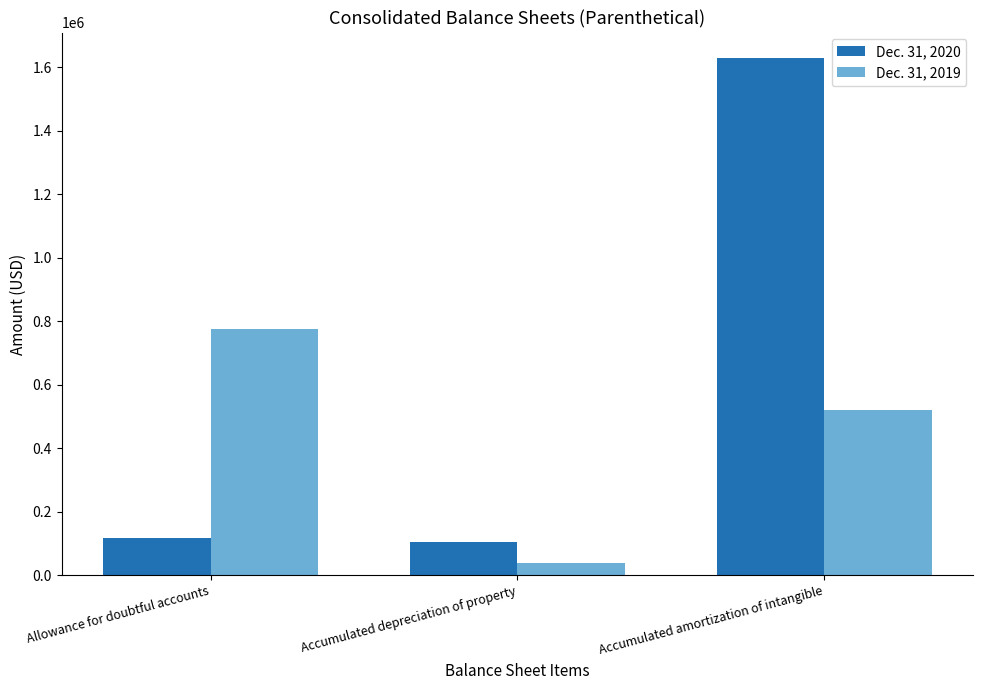

How many groups of bars are there?

3